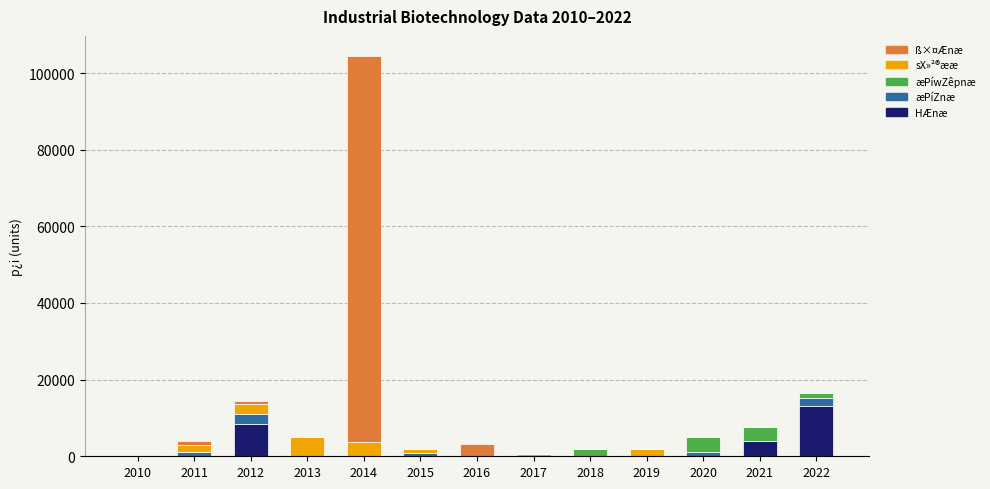

How many distinct data groups are displayed?

5